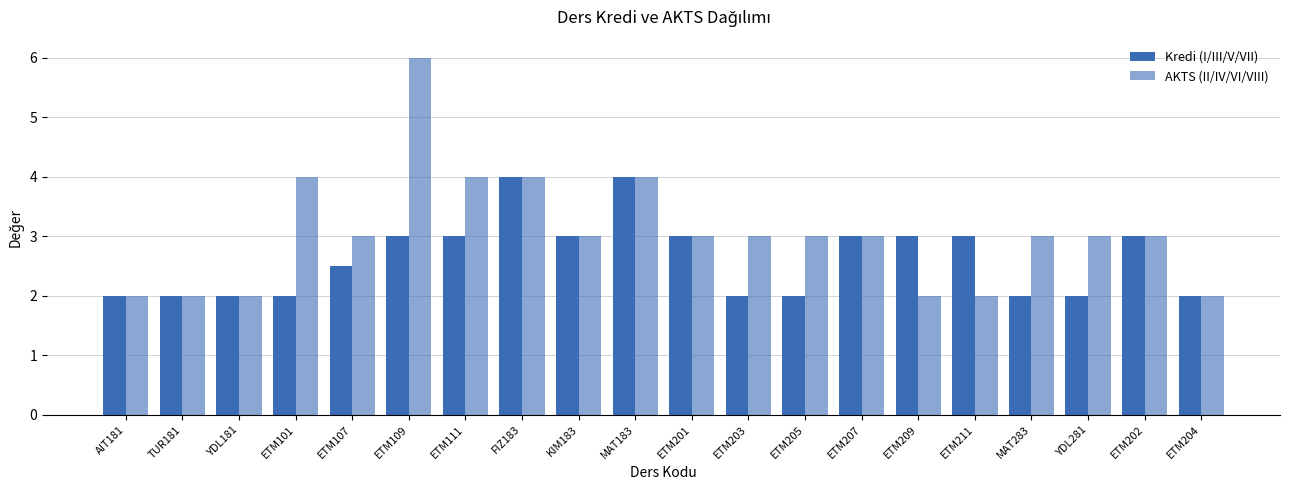

How many bars are there in total?

40